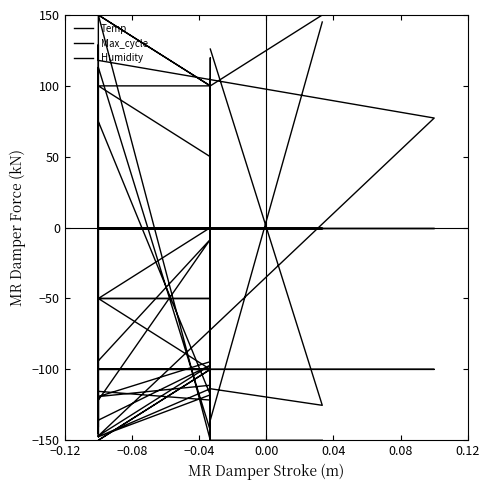

After their last crossing, which series has the higher values: Max_cycle or Temp?

Max_cycle